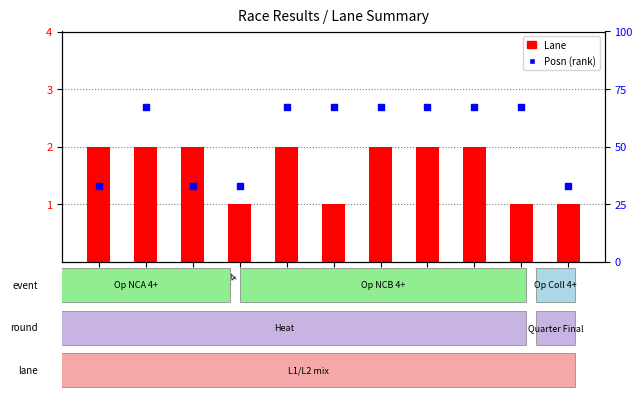

Which series contains the highest Y value?

Posn